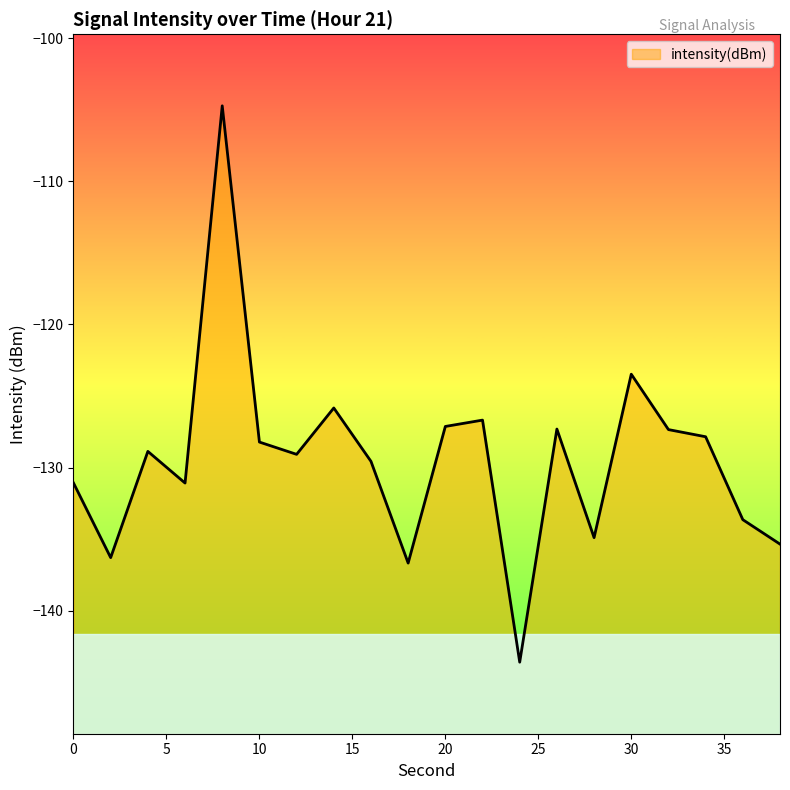

True or false: the data shows -154.9 at 8.

False